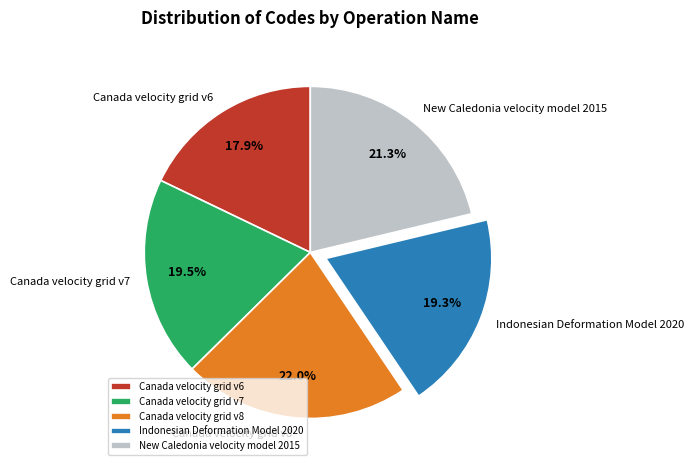

Which category has the smallest portion of the pie?

Canada velocity grid v6